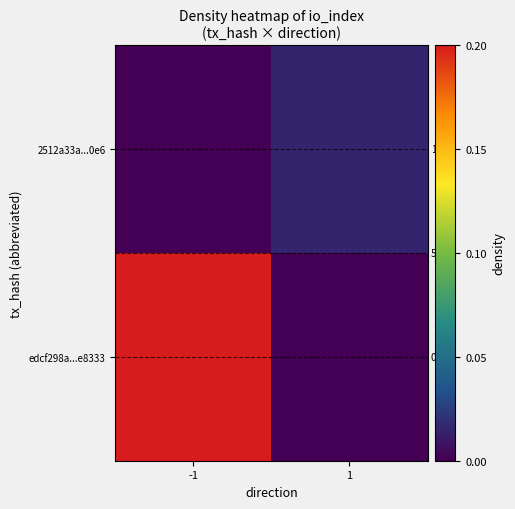

What is the greatest value displayed?

1.0